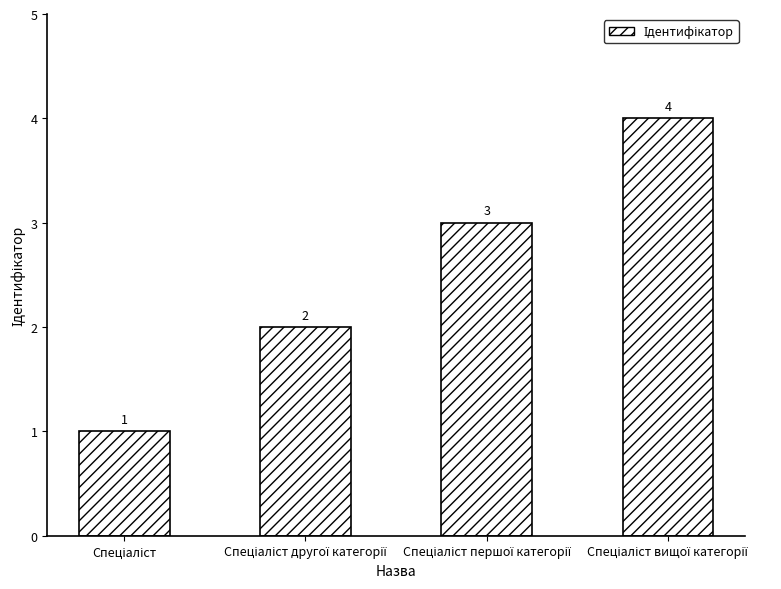

What is the value of the 2nd bar from the left?

2